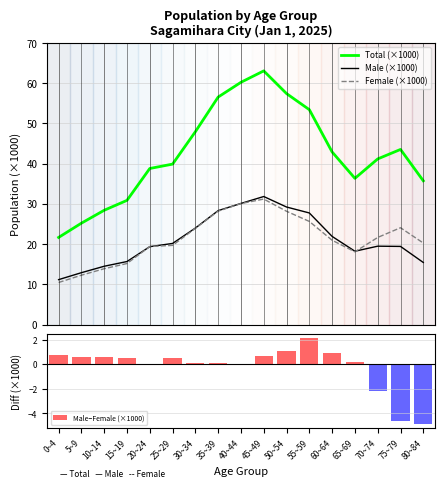

What is the maximum value for Male−Female (×1000)?

2.1